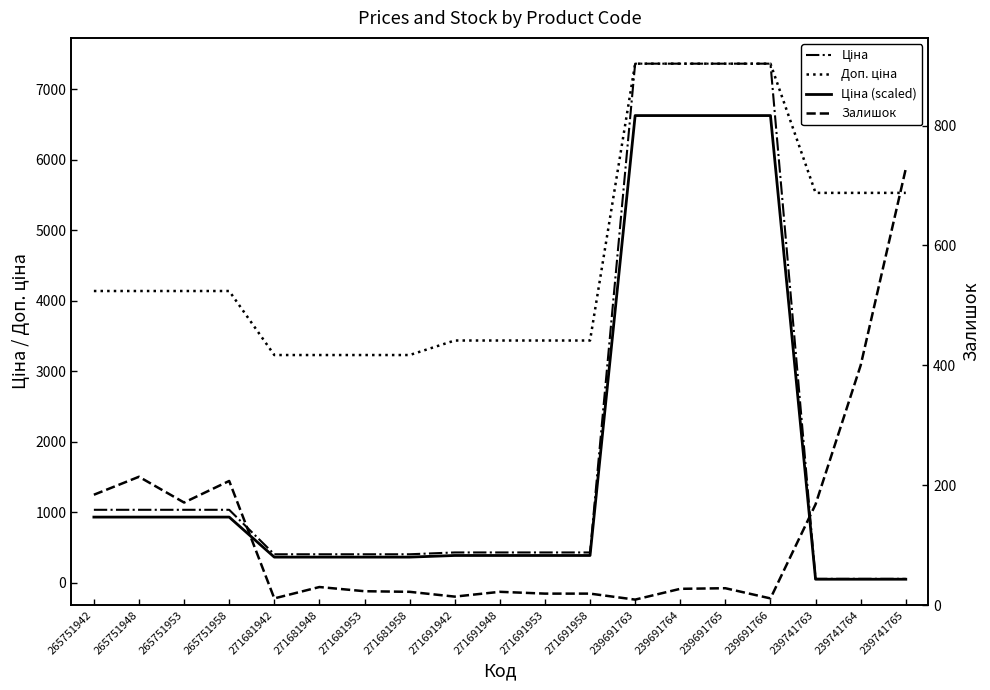

What is the sum of the Доп. ціна values at 271681953 and 265751948?

7365.4